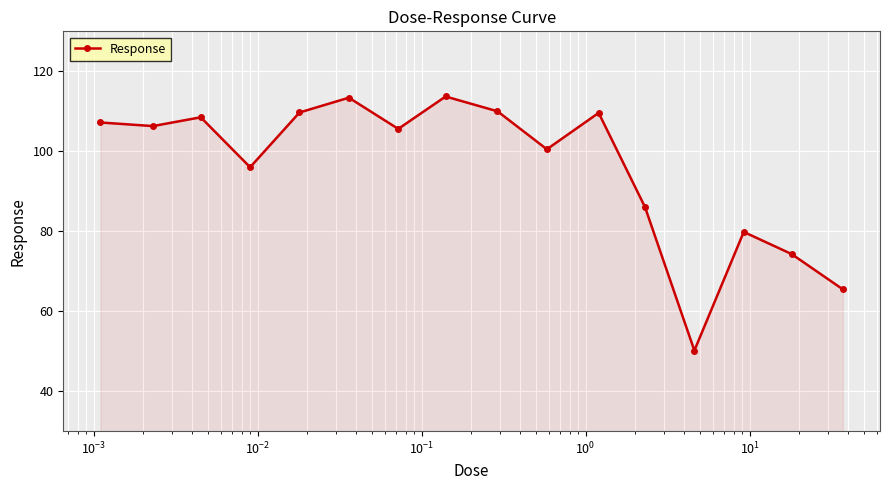

What is the difference between the maximum and minimum values?

63.5